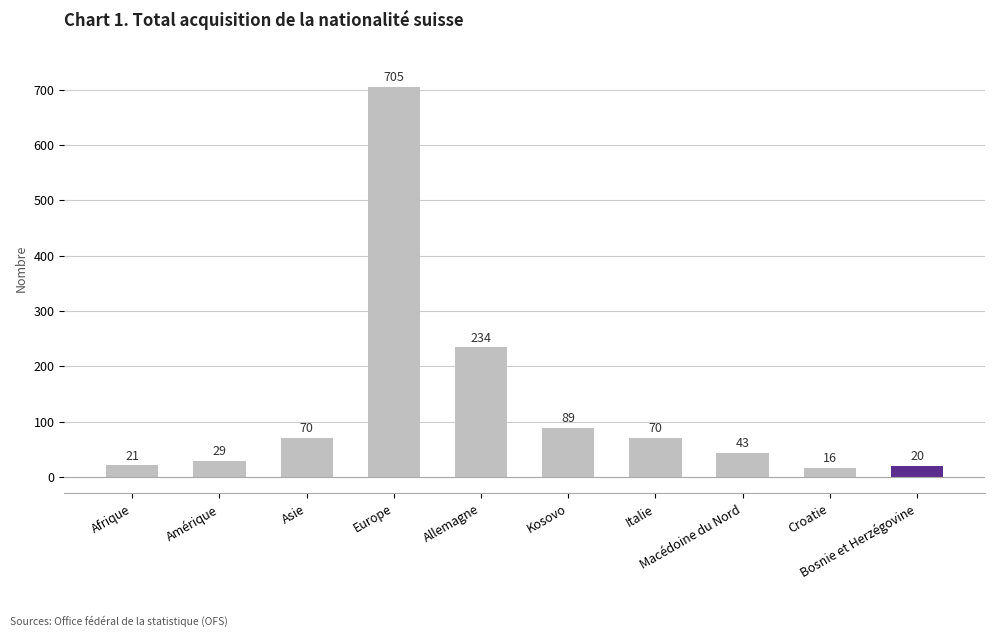

How many data points are less than 70?

5